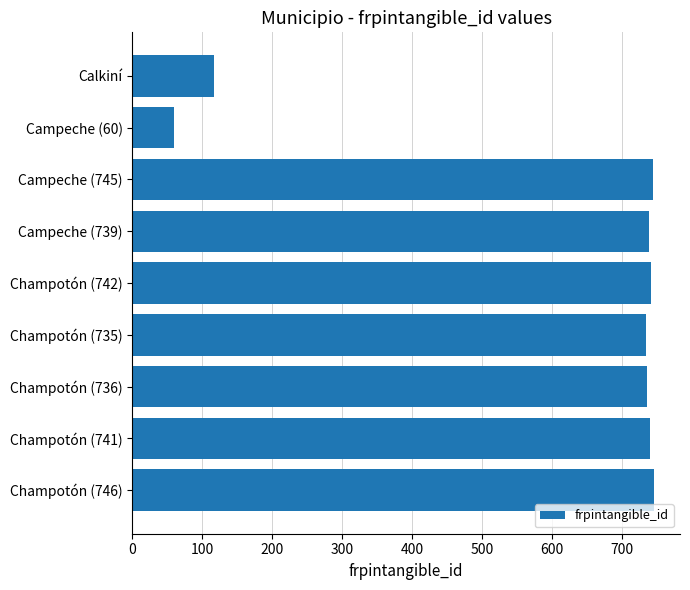

What value does the data have at Calkiní, to the nearest 100?

100